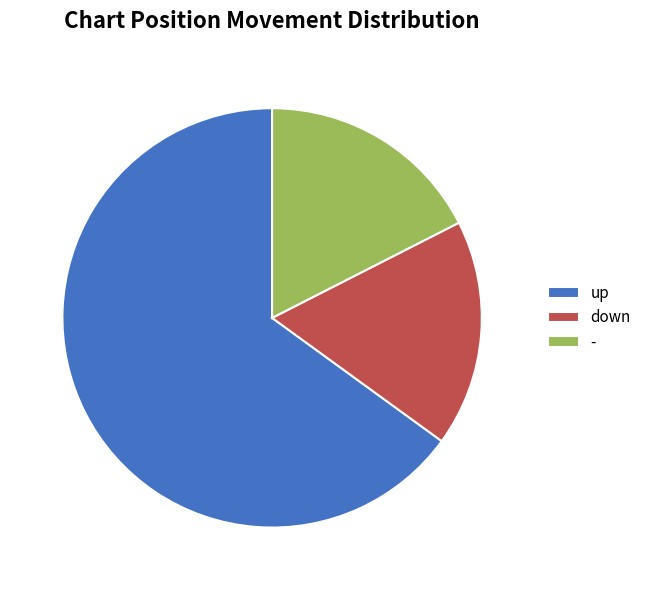

Is the sum of up and down greater than half?

Yes